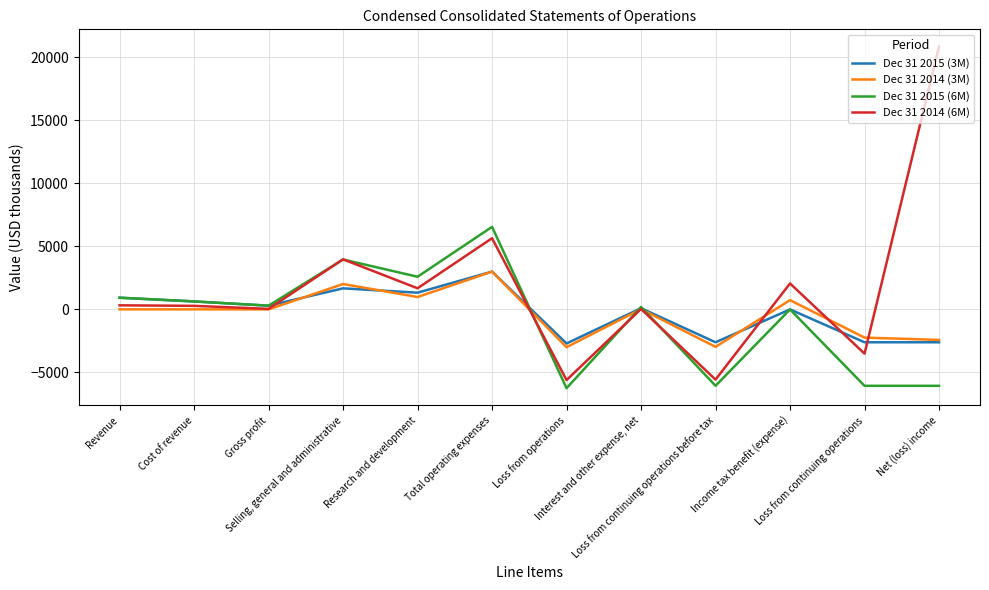

Which series has the largest range (max minus min)?

Dec 31 2014 (6M)